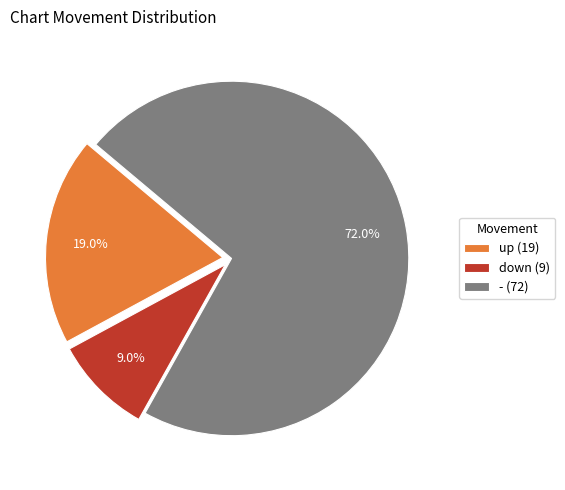

To the nearest percent, what portion does up represent?

19%